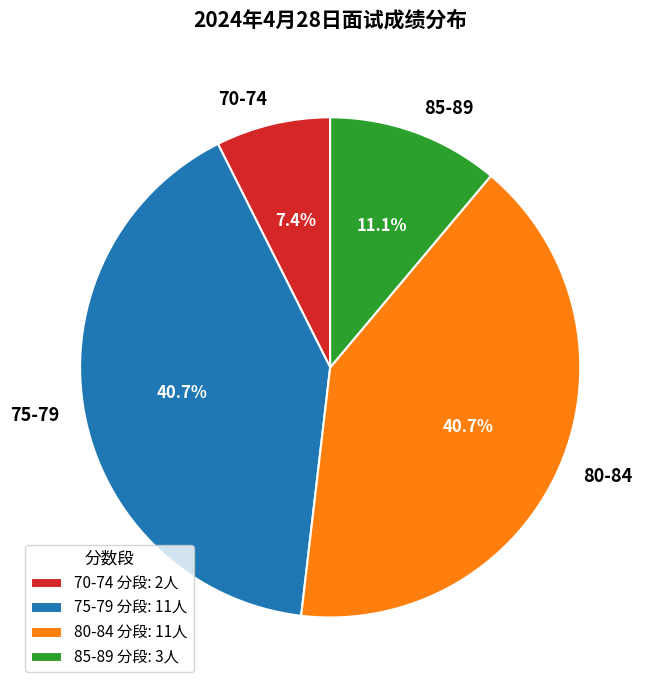

Between 70-74 and 75-79, which is larger?

75-79